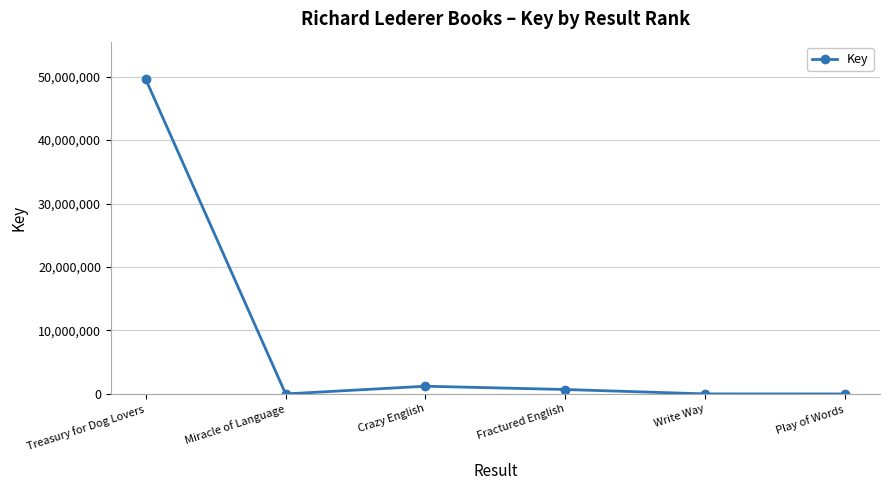

At which label is the value closest to 24783876?

Crazy English